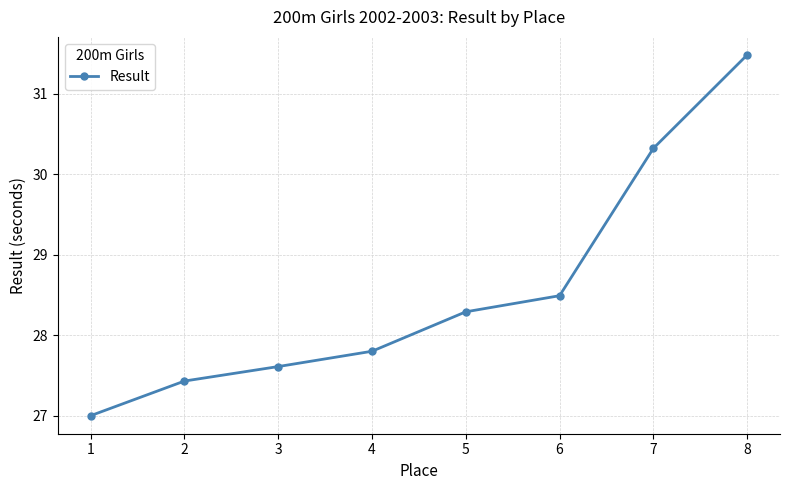

How many data points does each series have?

8